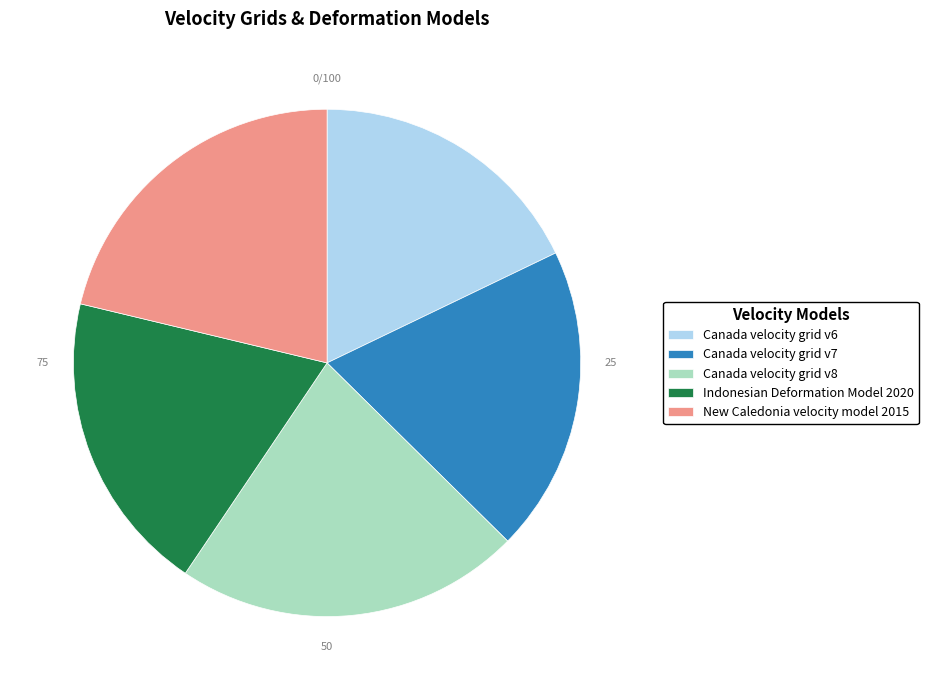

How many segments does this pie chart have?

5